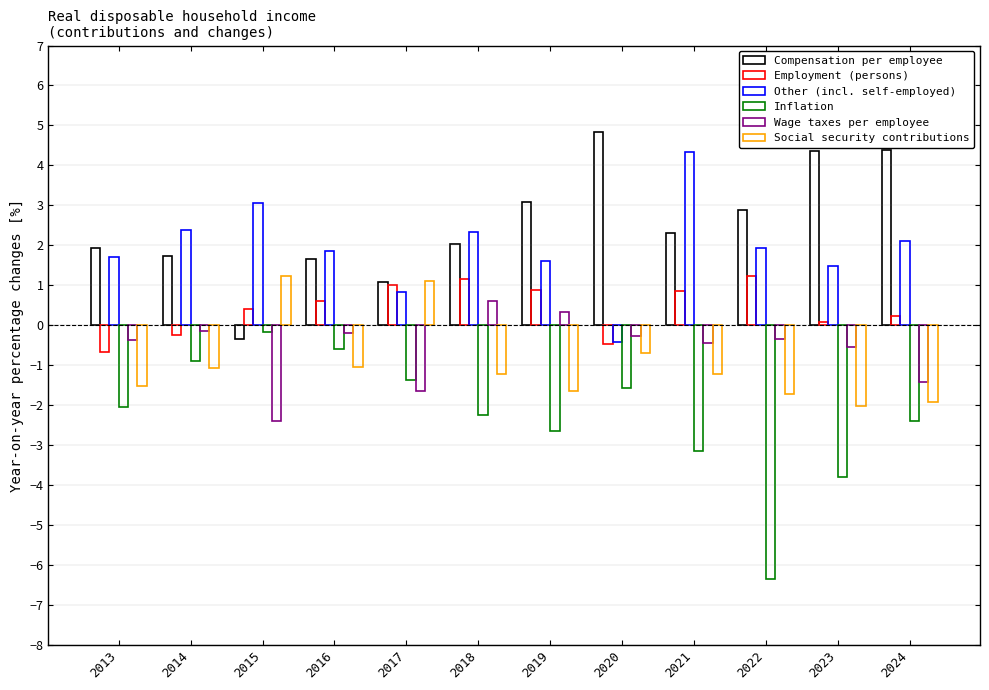

Which series changed the most between 2018 and 2023?

Compensation per employee